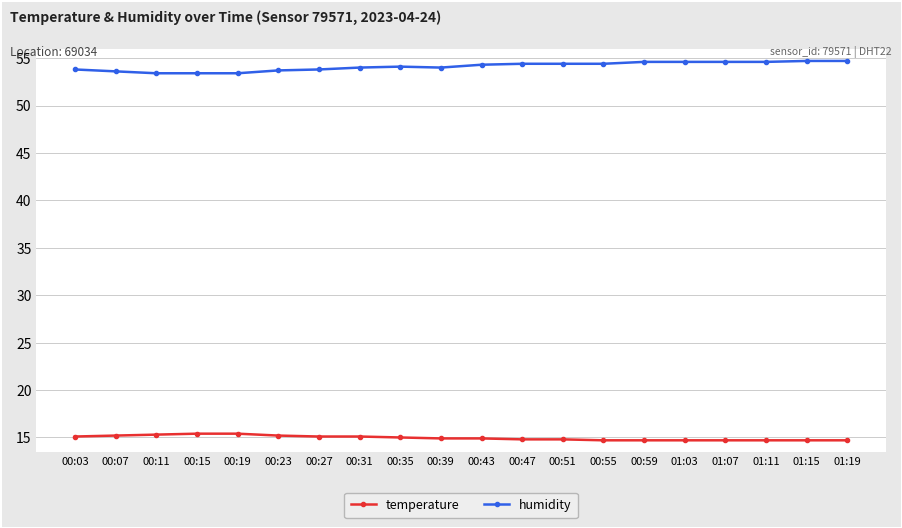

Which series has the largest total across all categories?

humidity